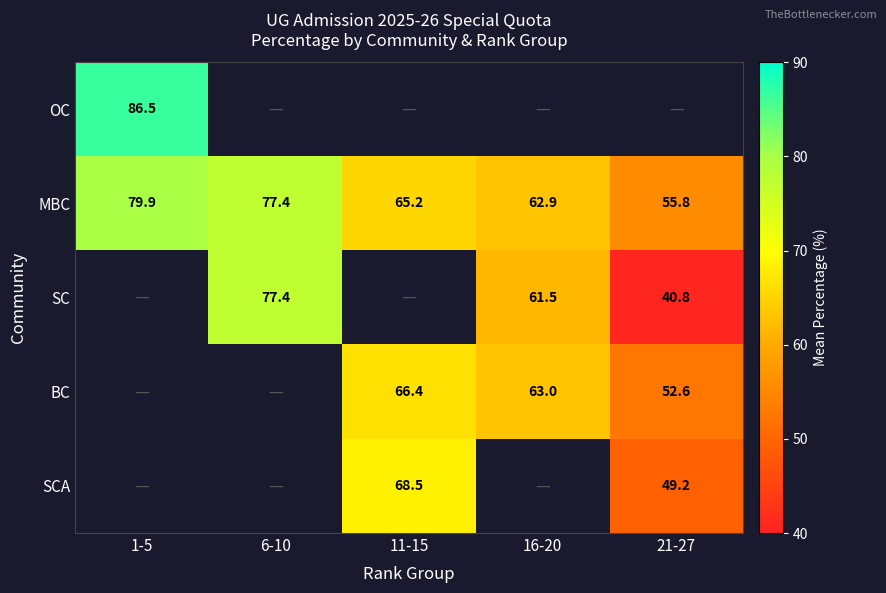

What is the spread (max minus min) of values at 1-5?

6.6